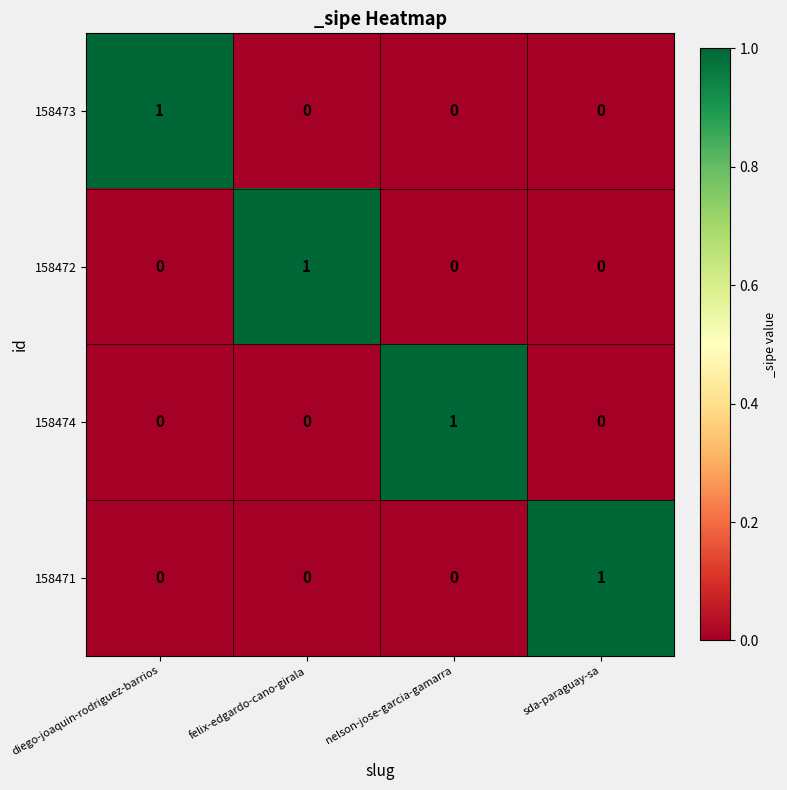

At how many categories does at least one series exceed 0?

4